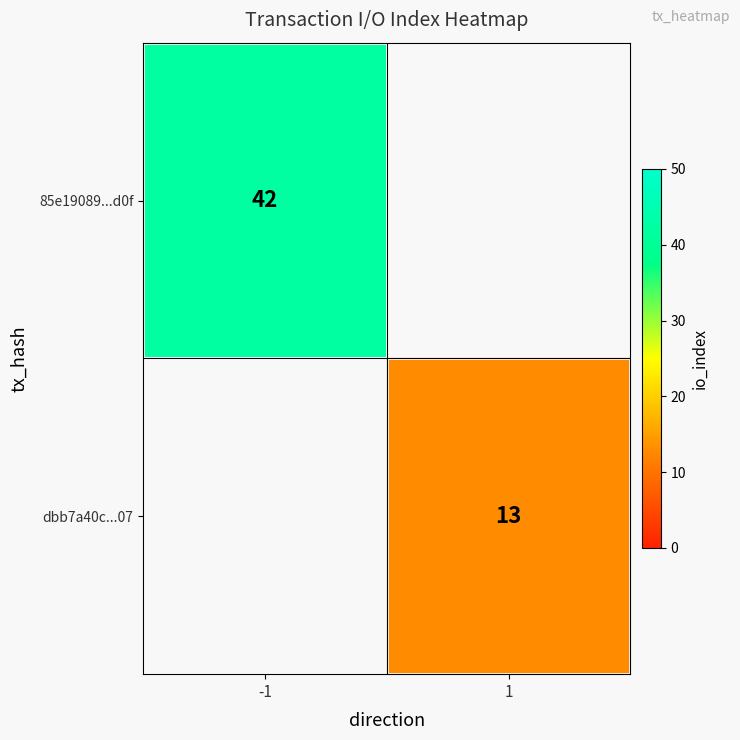

True or false: dbb7a40c...07 has a value of 13 at 1.

True